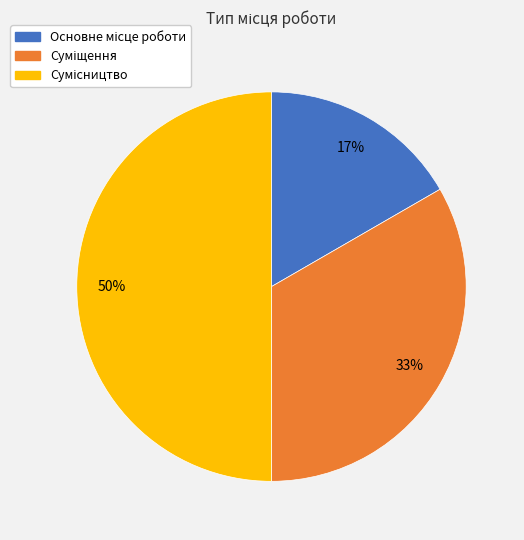

To the nearest percent, what is the difference between the largest and smallest slice percentages?

33%